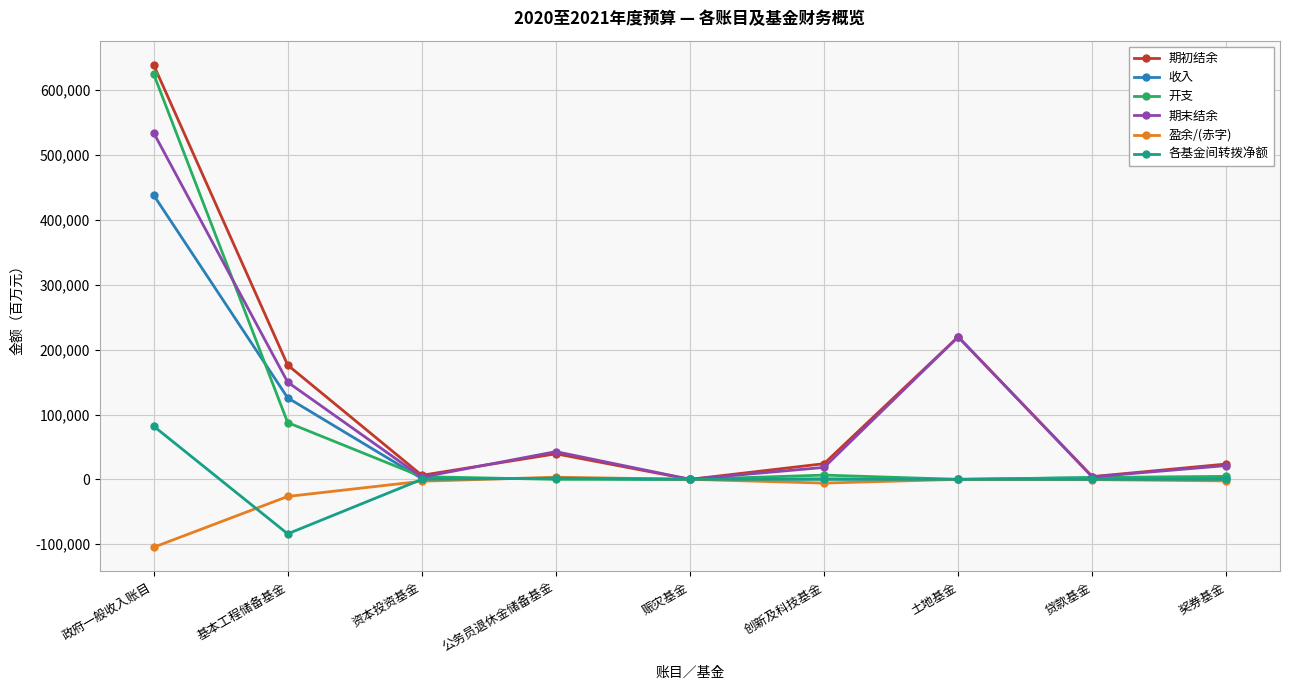

True or false: 期末结余 has more than 0 points higher than both neighbors.

True